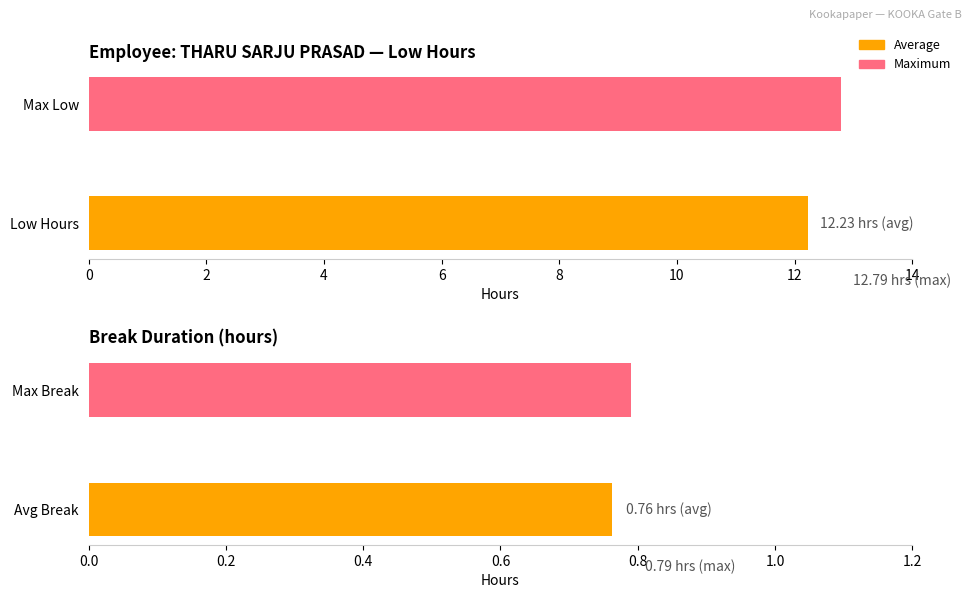

What is the maximum value for Break Total?

0.8